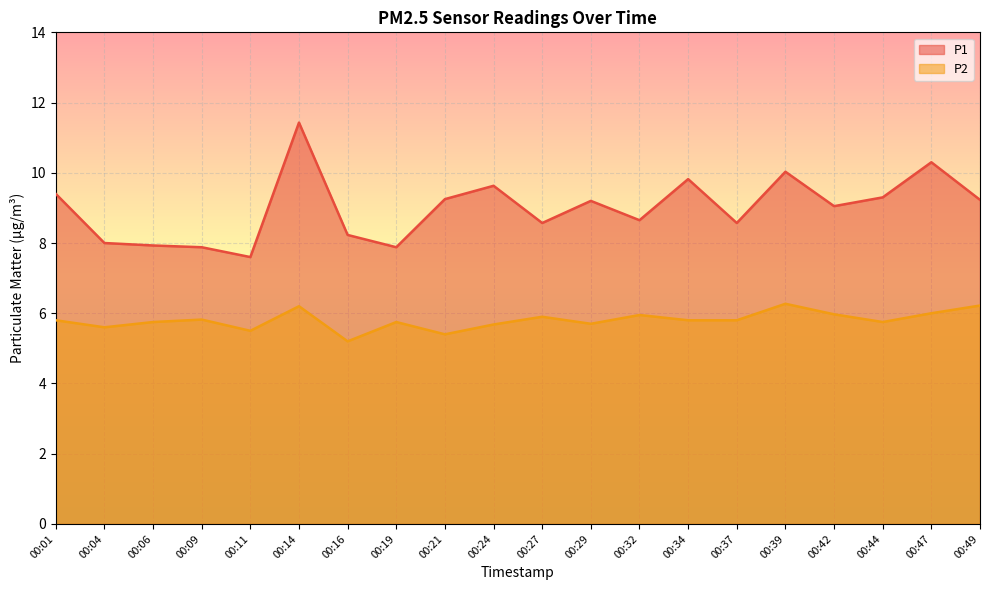

Is the value of P2 at 00:44 greater than the value of P1 at 00:32?

No